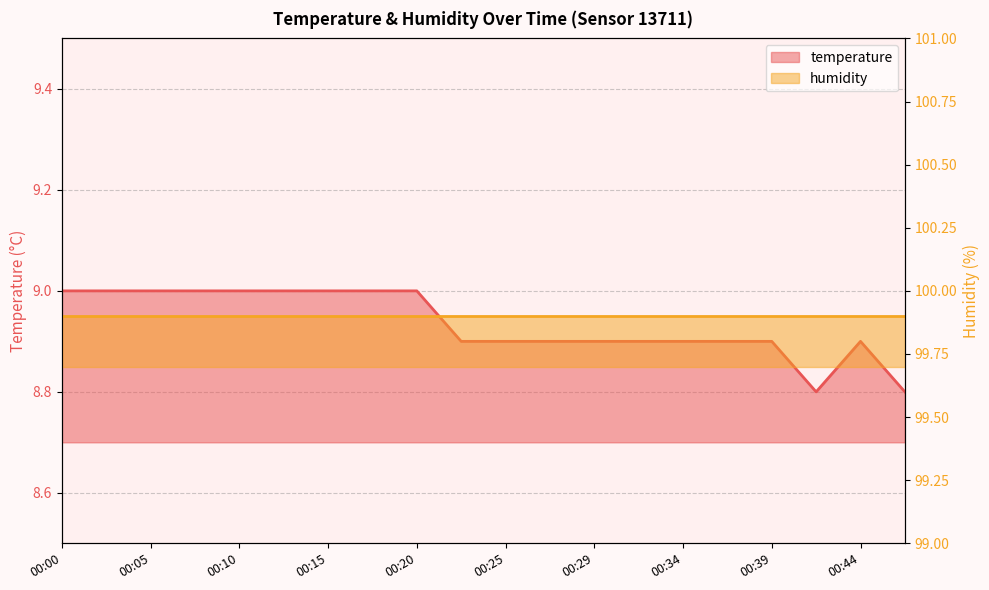

What is the change in value from 00:00 to 00:34?

-0.1